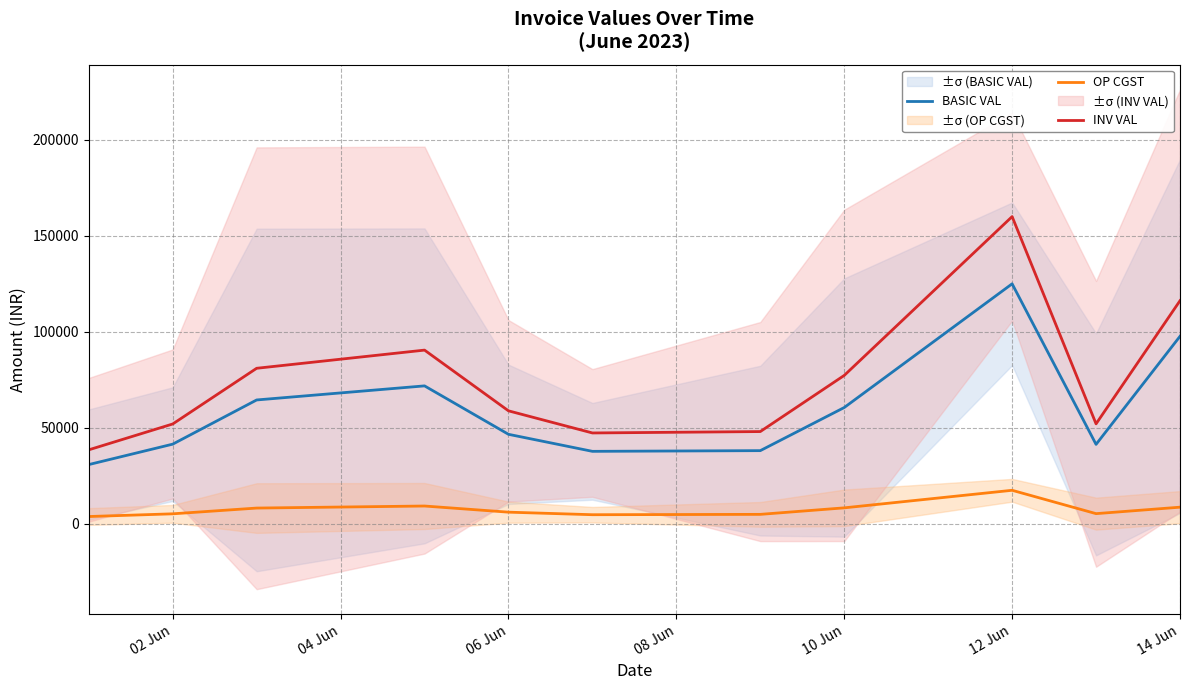

What is the minimum value for INV VAL?

38577.0